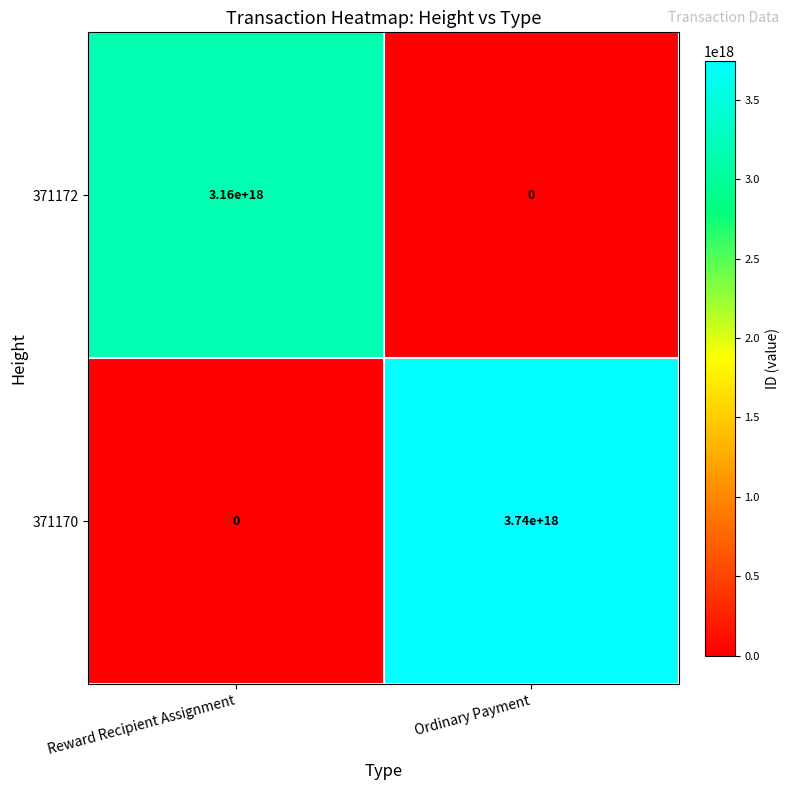

Which series has the widest spread of values?

371170